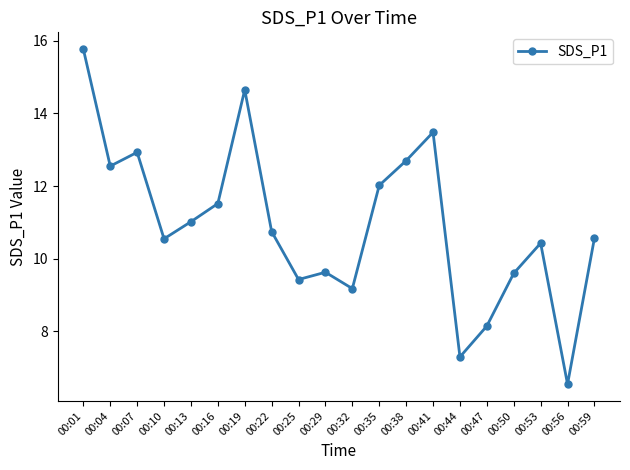

At which label is the value closest to 11?

00:13